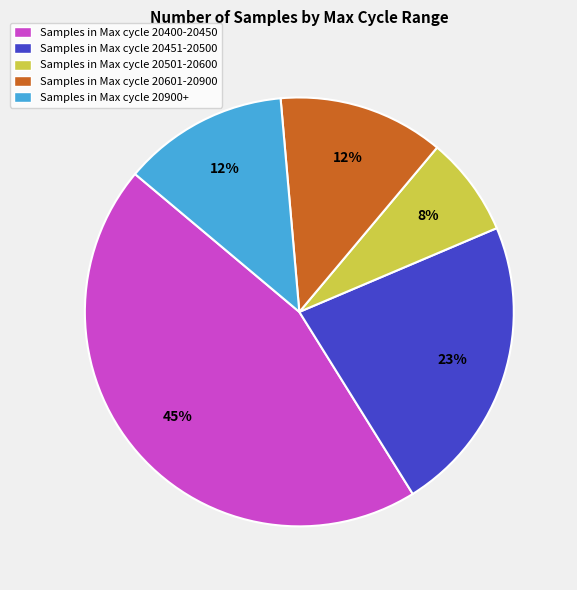

Approximately how many times larger is the value at Samples in Max cycle 20601-20900 compared to Samples in Max cycle 20400-20450?

0.3